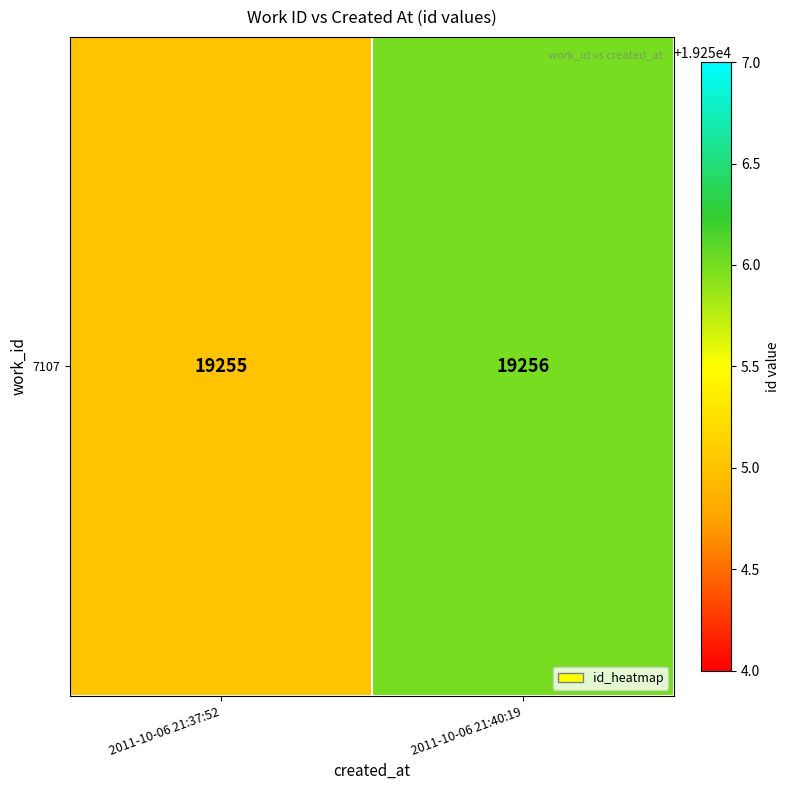

Reading left to right, list all the values displayed in this chart.

19255	19256